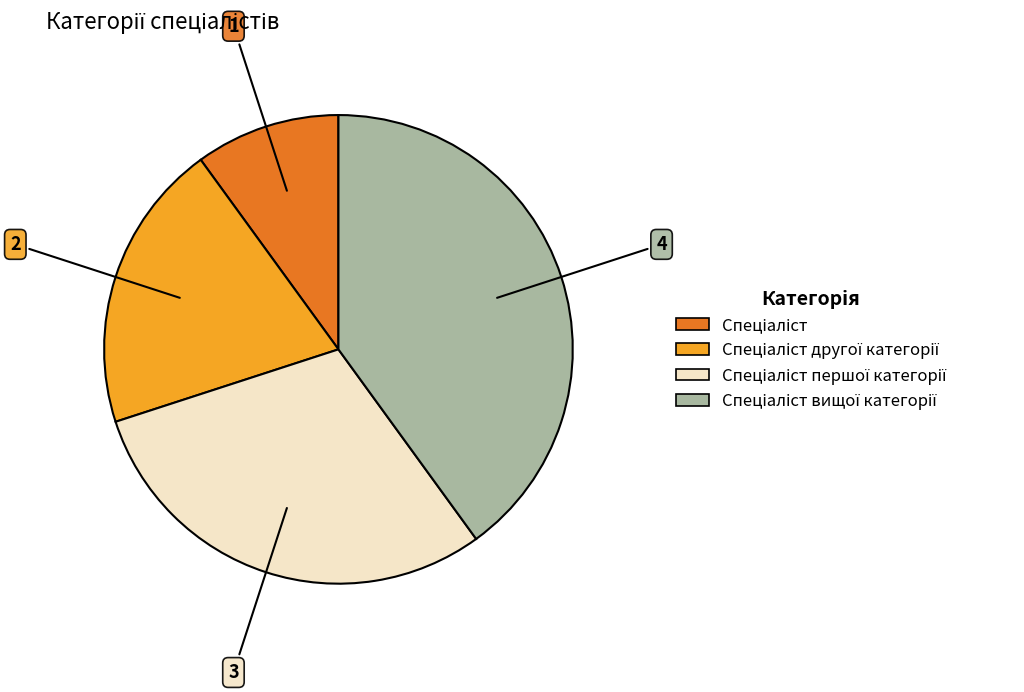

Does any single category account for the majority?

No